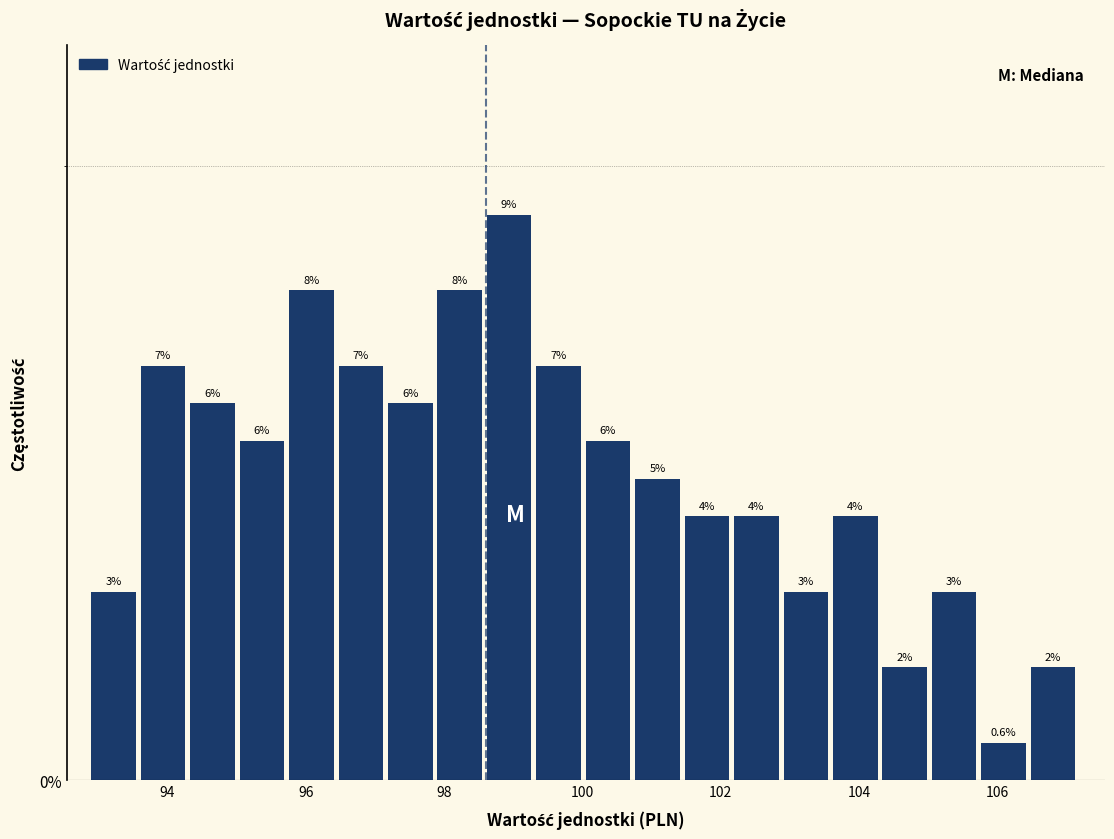

Around what value on the x-axis is the tallest bar? Give the approximate position of its centre, as read against the axis.

99.0